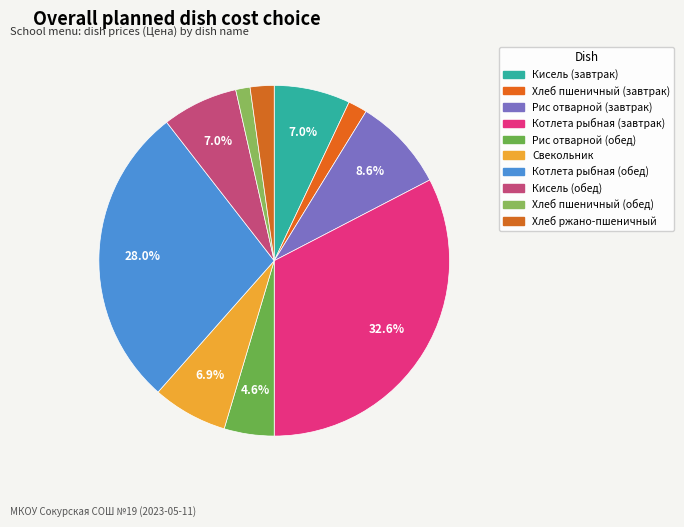

Approximately how many times larger is the value at Рис отварной (завтрак) compared to Хлеб пшеничный (обед)?

6.5